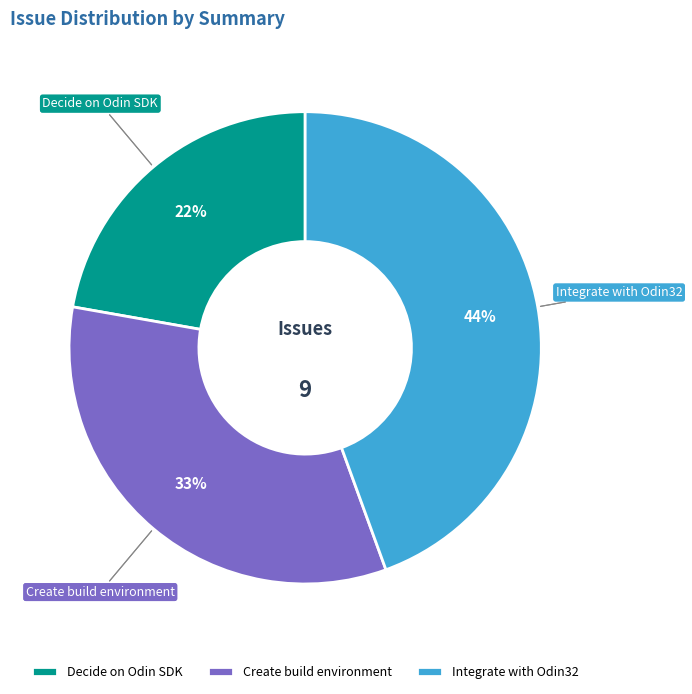

To the nearest percent, what percentage of the pie is Create build environment?

33%